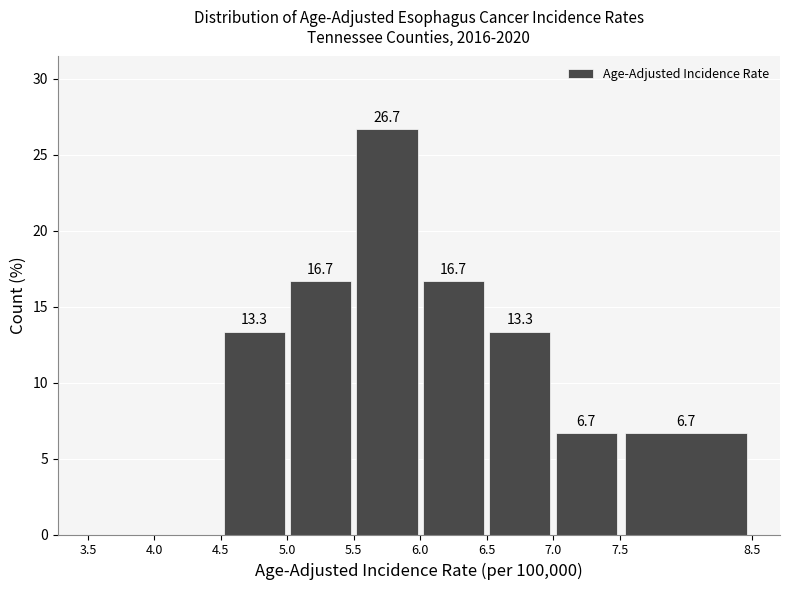

Which range on the x-axis has the tallest bar?

5.5 to 6.0